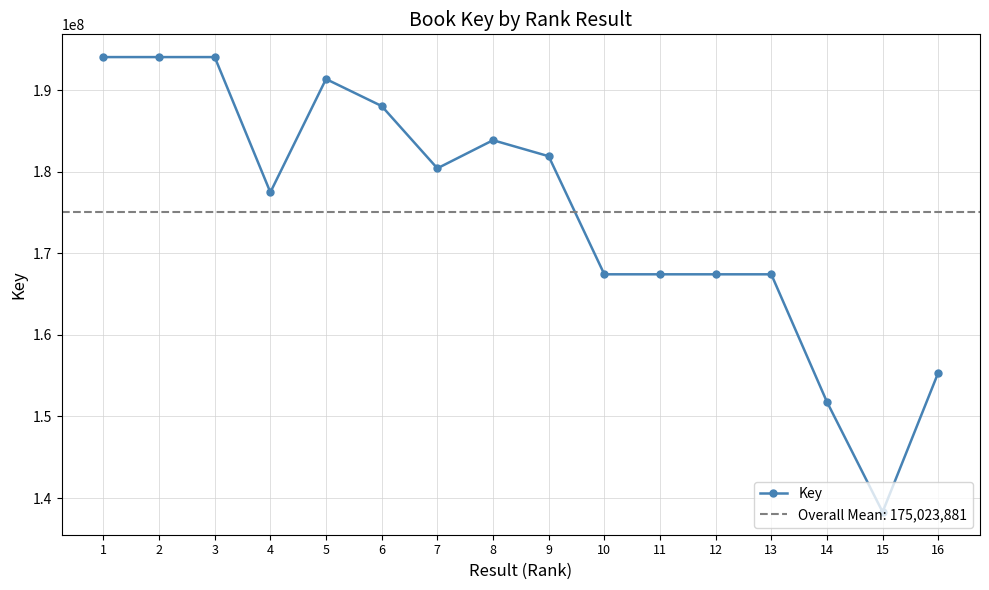

What value does the data have at 3, to the nearest 10?

194052800